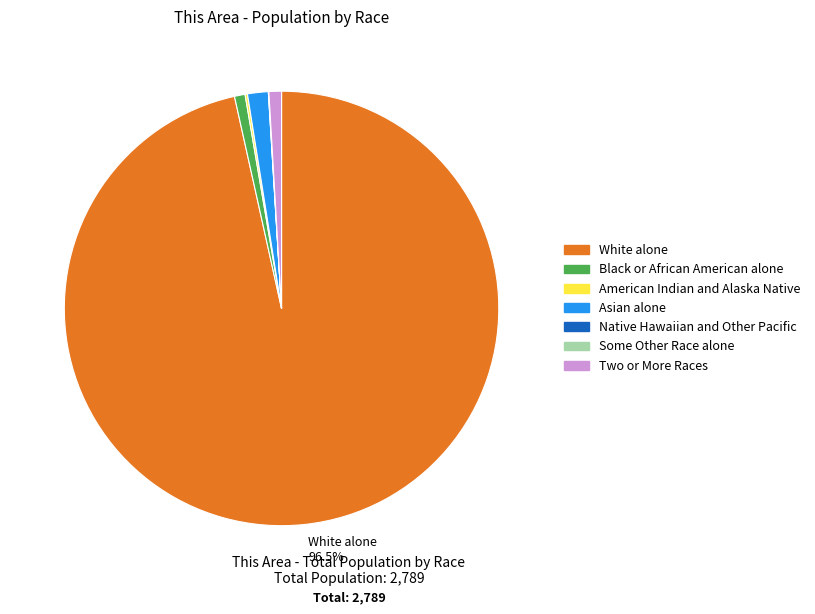

Is there any slice that represents more than half of the pie?

Yes